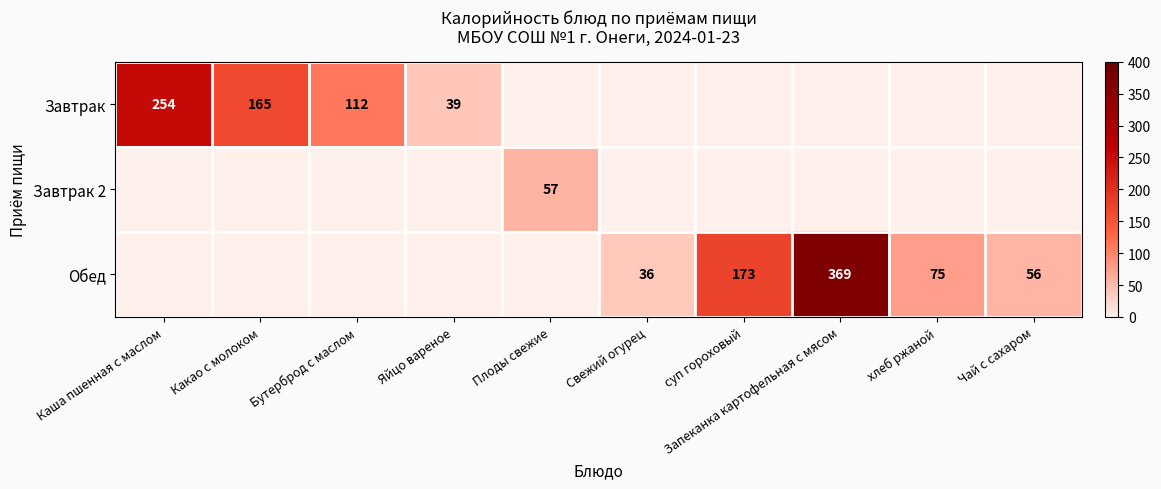

What is the difference between the Завтрак values at Какао с молоком and Яйцо вареное?

126